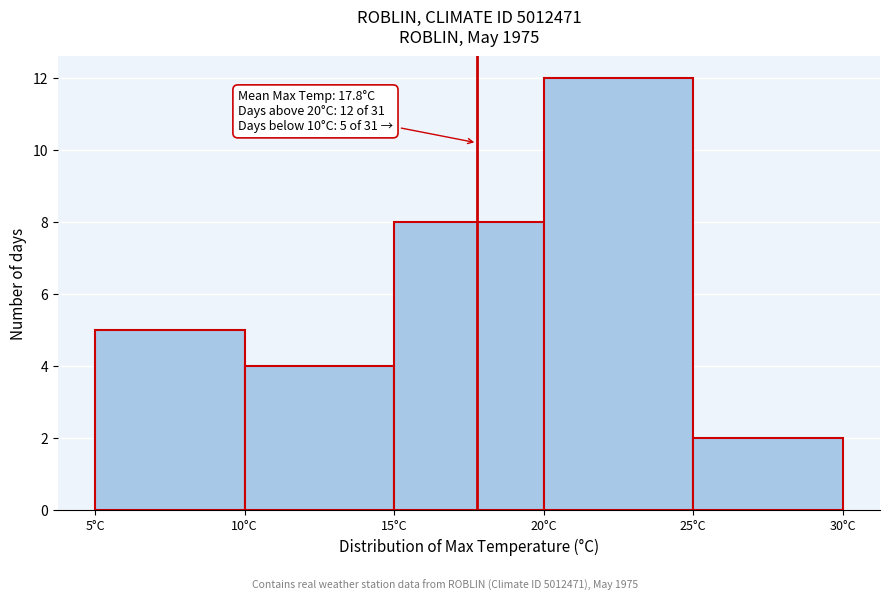

Which range on the x-axis has the tallest bar?

20 to 25